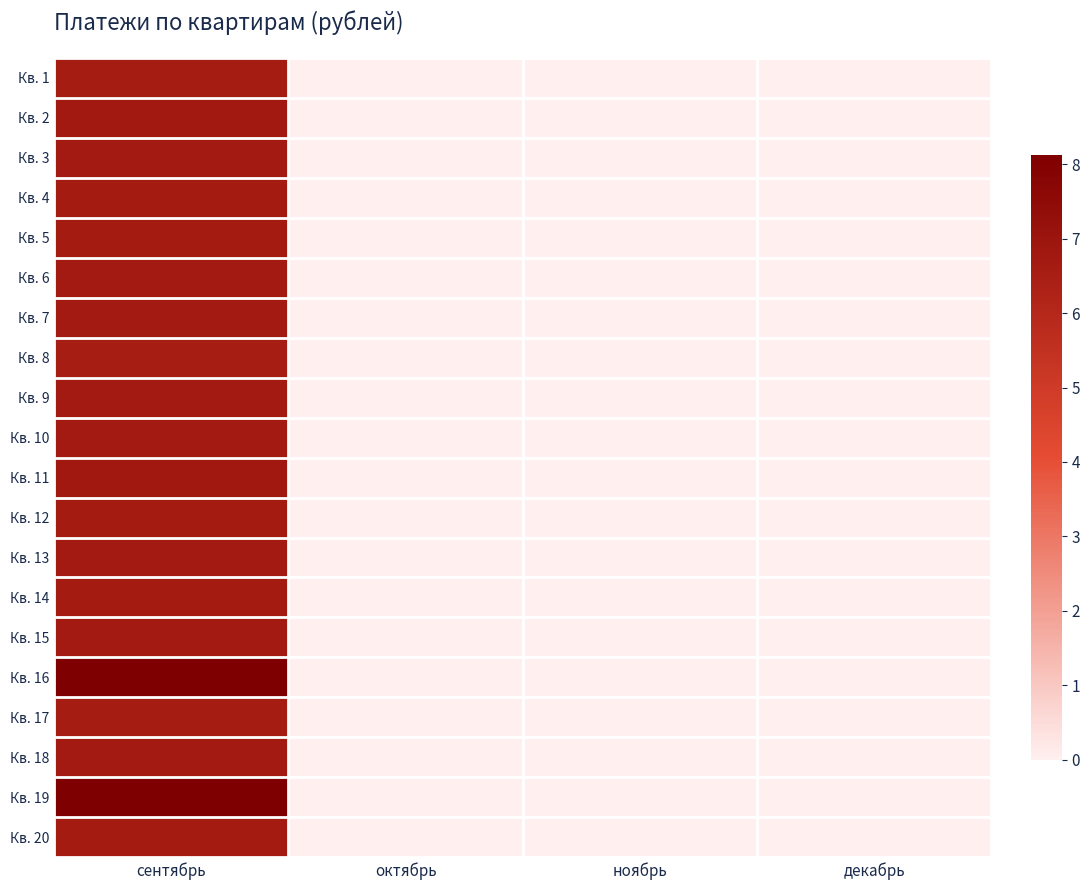

At how many categories does at least one series exceed 7?

1